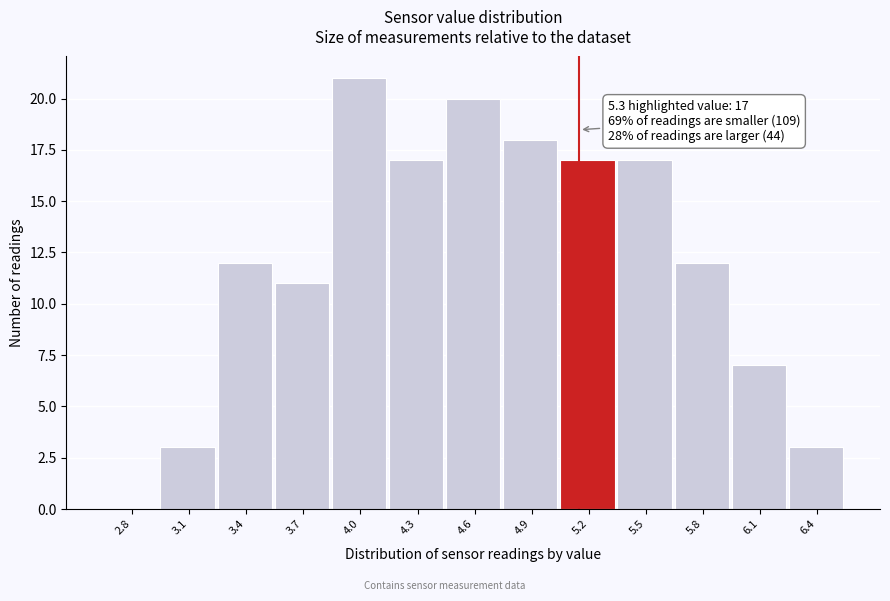

Reading right to left, list all the values displayed in this chart.

6.4=3	6.1=7	5.8=12	5.5=17	5.2=17	4.9=18	4.6=20	4.3=17	4.0=21	3.7=11	3.4=12	3.1=3	2.8=0